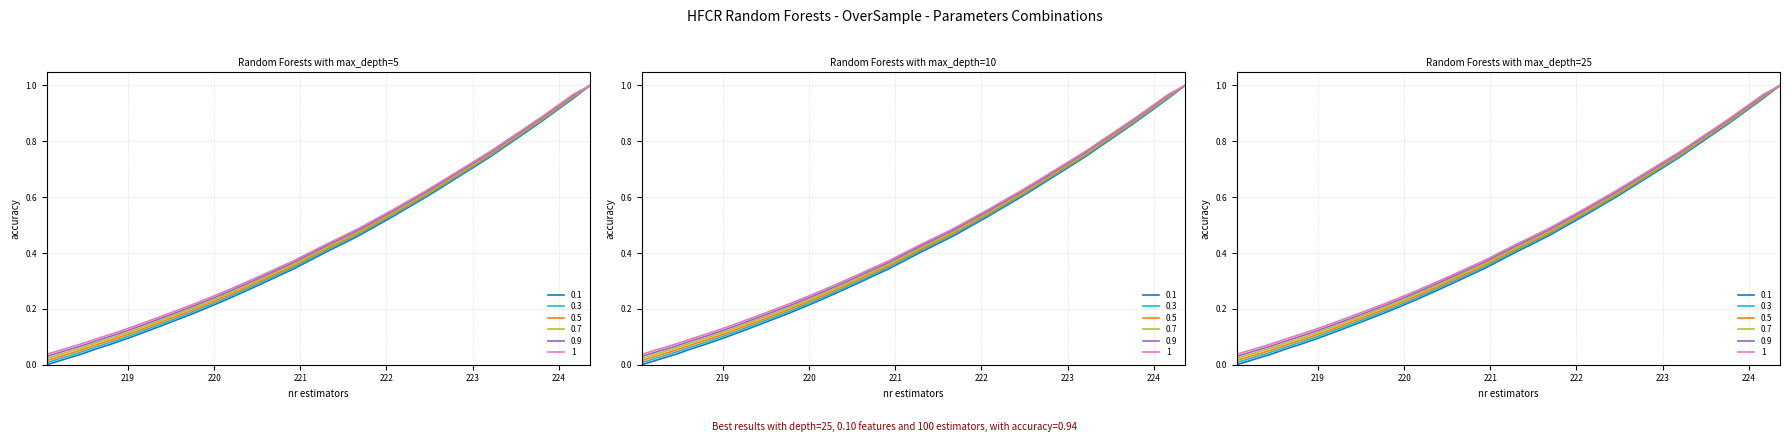

Does the chart have visible grid lines?

Yes